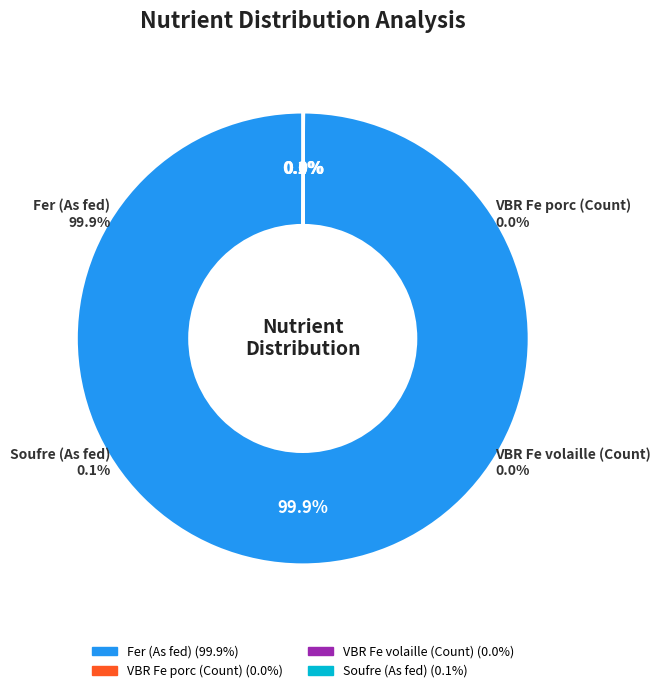

To the nearest percent, what is the average slice percentage?

25%